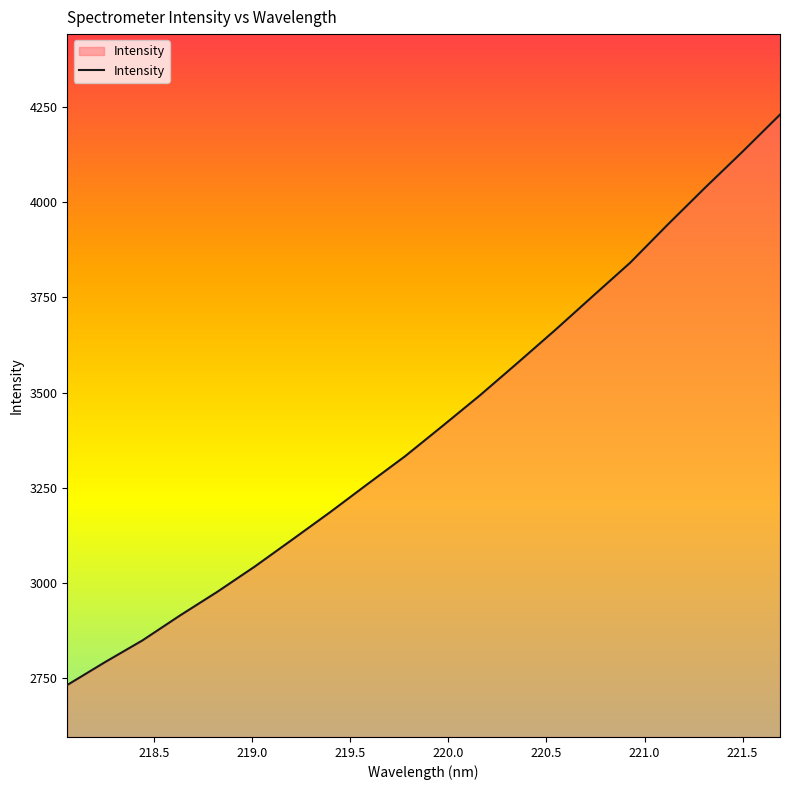

What is the sum of all values?

68277.8